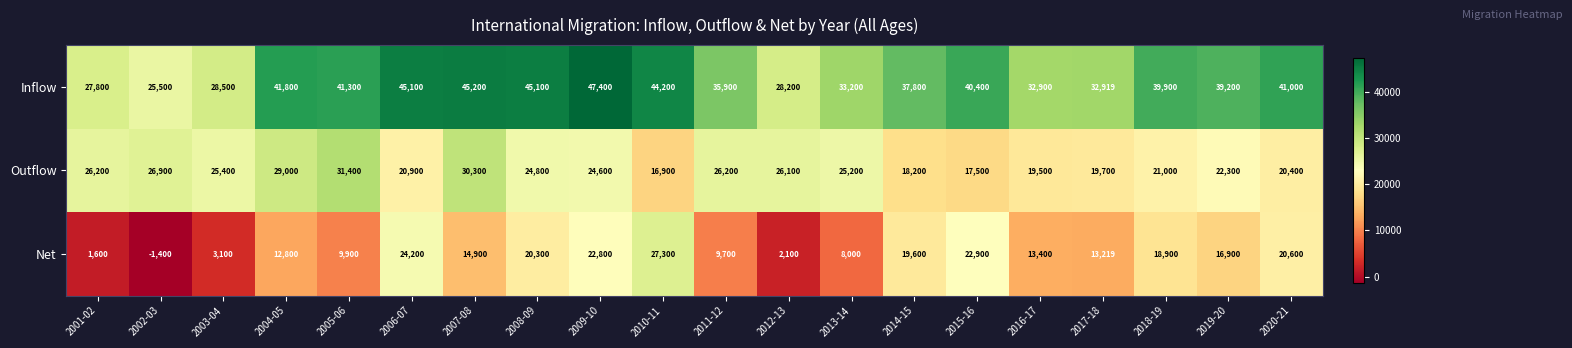

Read the Inflow value at 2002-03.

25500